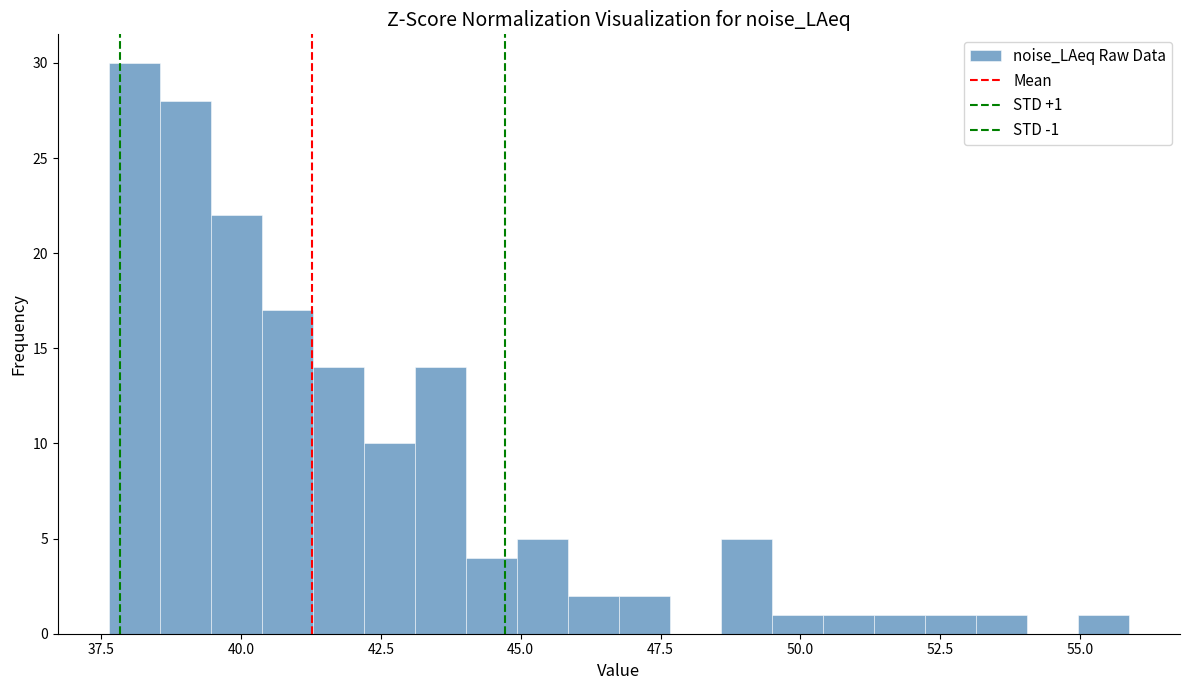

Around what value on the x-axis is the tallest bar? Give the approximate position of its centre, as read against the axis.

38.0